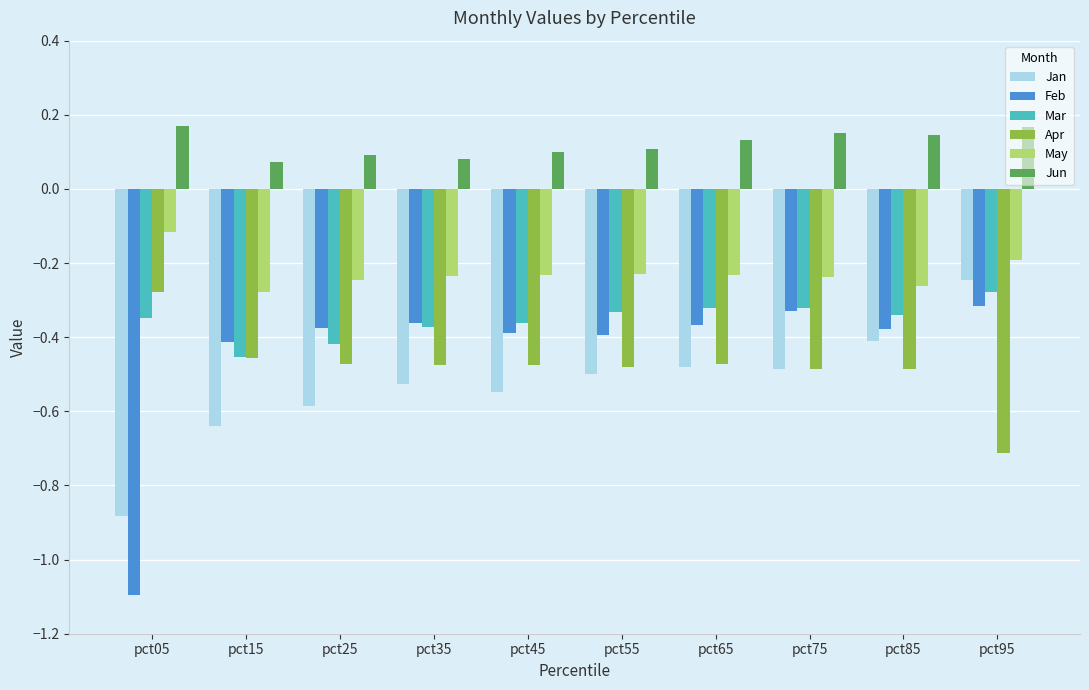

Which series changed the most between pct25 and pct55?

Mar